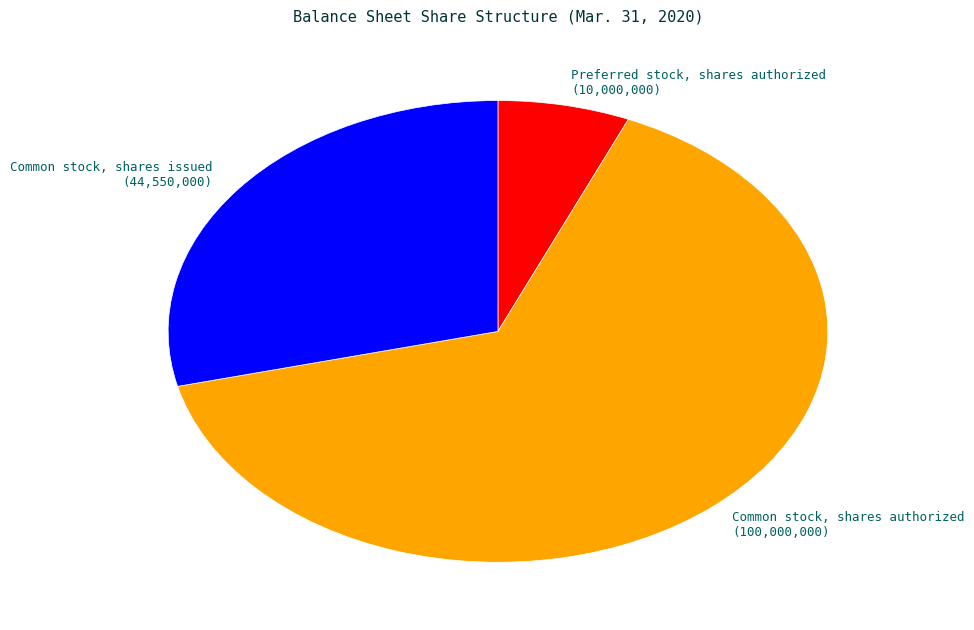

Between Preferred stock, shares authorized and Common stock, shares issued, which is larger?

Common stock, shares issued